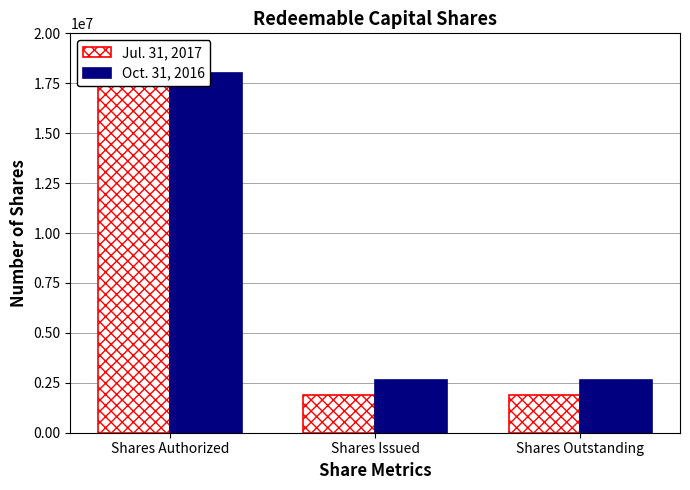

At how many categories does at least one series exceed 14518290?

1